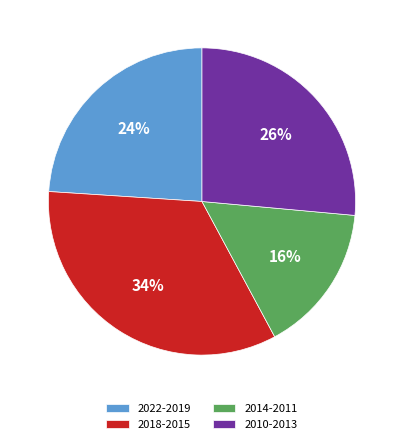

To the nearest percent, what is the difference between the largest and smallest slice percentages?

18%